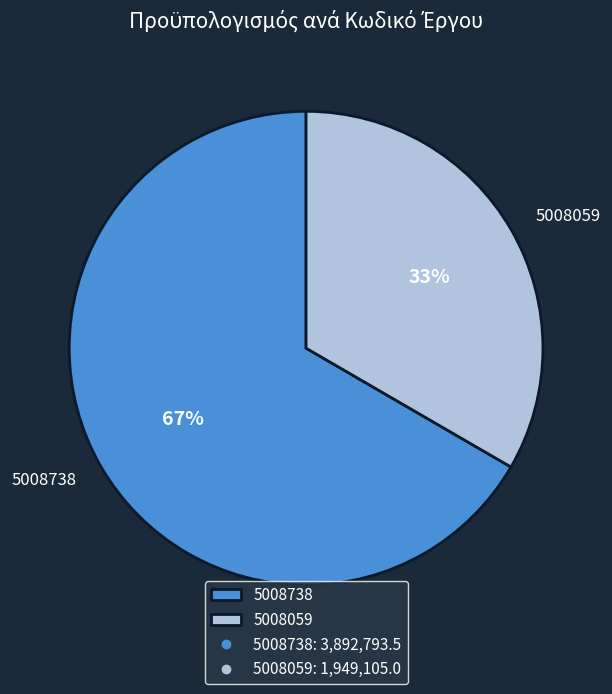

Do 5008738 and 5008059 together represent more than half of the pie?

Yes